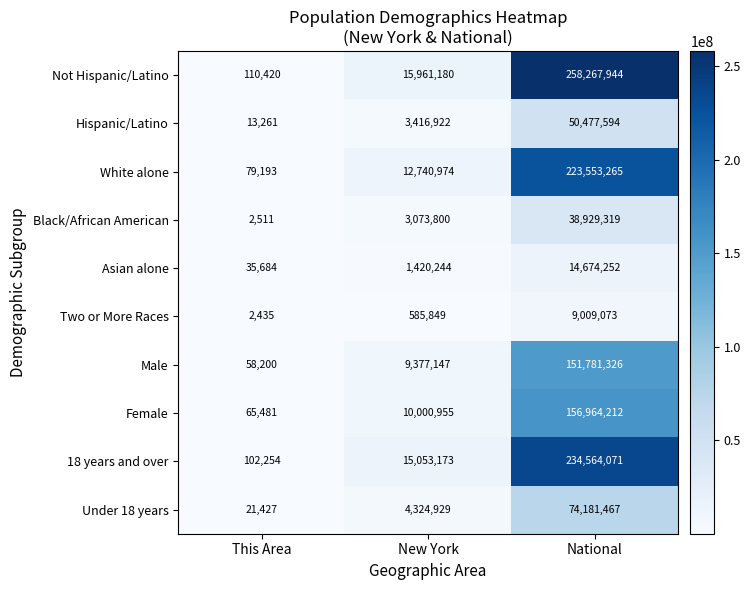

Reading left to right, what are all the values shown in this chart?

Not Hispanic/Latino: This Area=110420	New York=15961180	National=258267944
Hispanic/Latino: This Area=13261	New York=3416922	National=50477594
White alone: This Area=79193	New York=12740974	National=223553265
Black/African American: This Area=2511	New York=3073800	National=38929319
Asian alone: This Area=35684	New York=1420244	National=14674252
Two or More Races: This Area=2435	New York=585849	National=9009073
Male: This Area=58200	New York=9377147	National=151781326
Female: This Area=65481	New York=10000955	National=156964212
18 years and over: This Area=102254	New York=15053173	National=234564071
Under 18 years: This Area=21427	New York=4324929	National=74181467